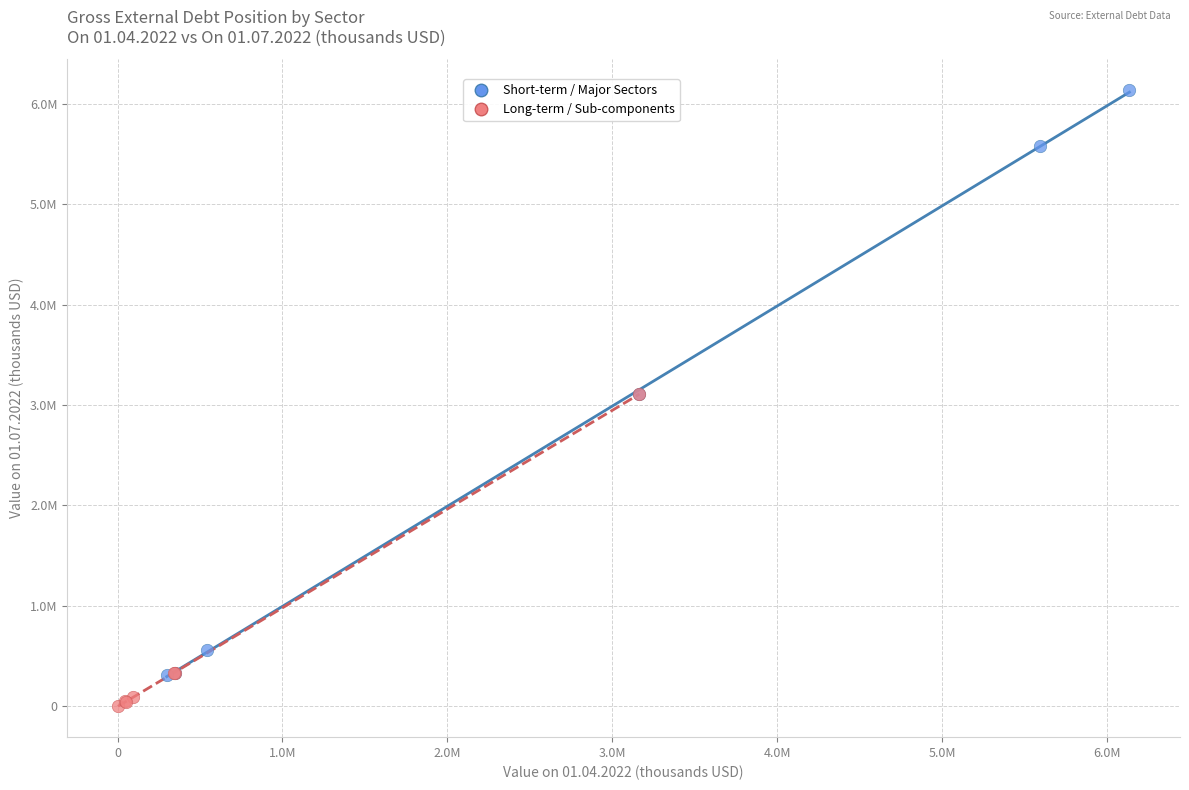

Which series contains the lowest Y value?

Long-term / Sub-components